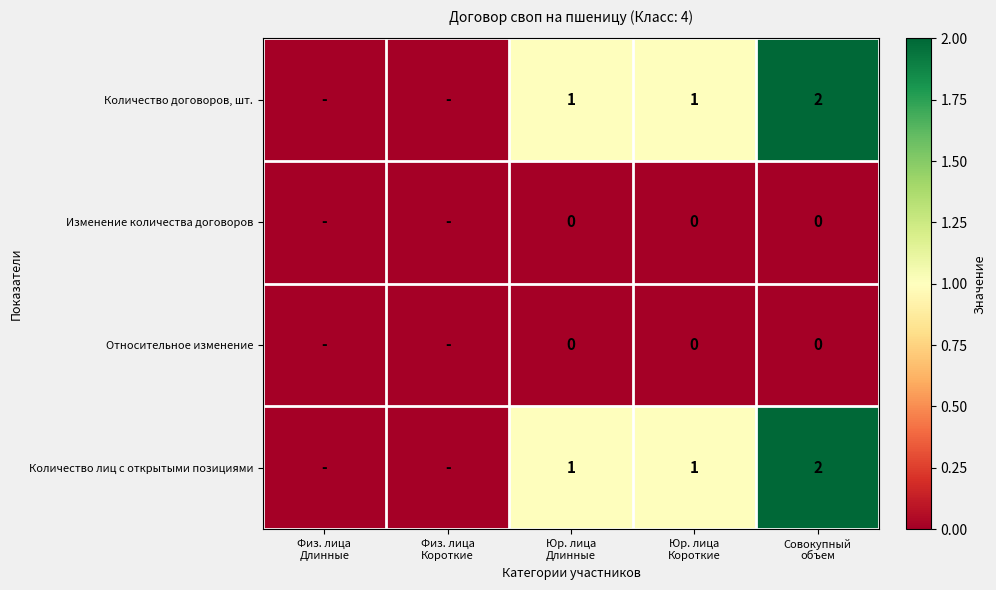

Which series has the widest spread of values?

Количество договоров, шт.